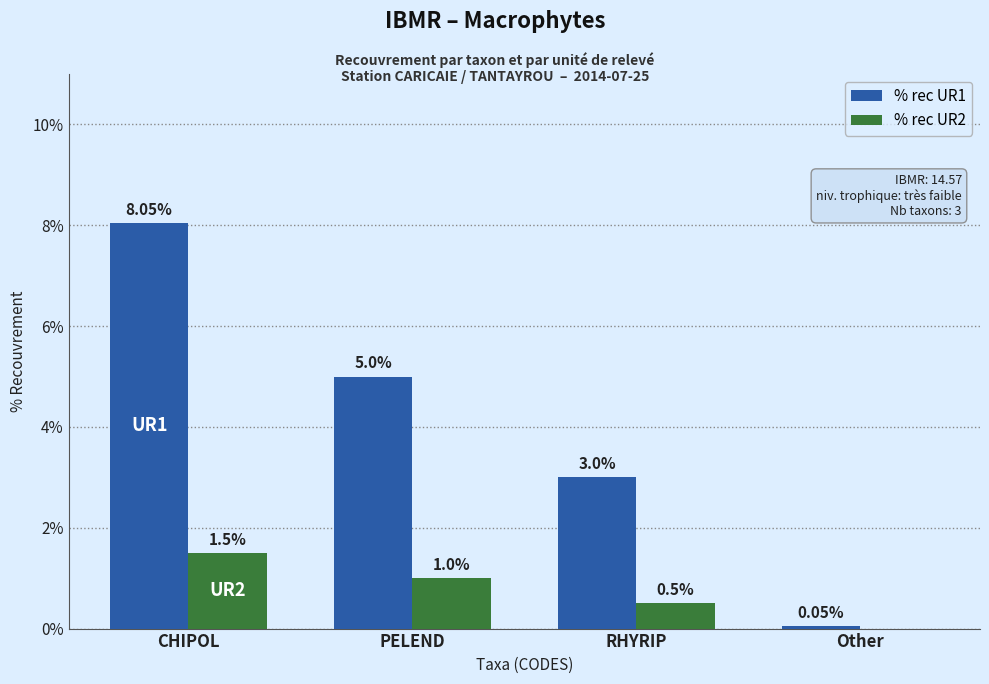

At which label does % rec UR2 reach its peak?

CHIPOL